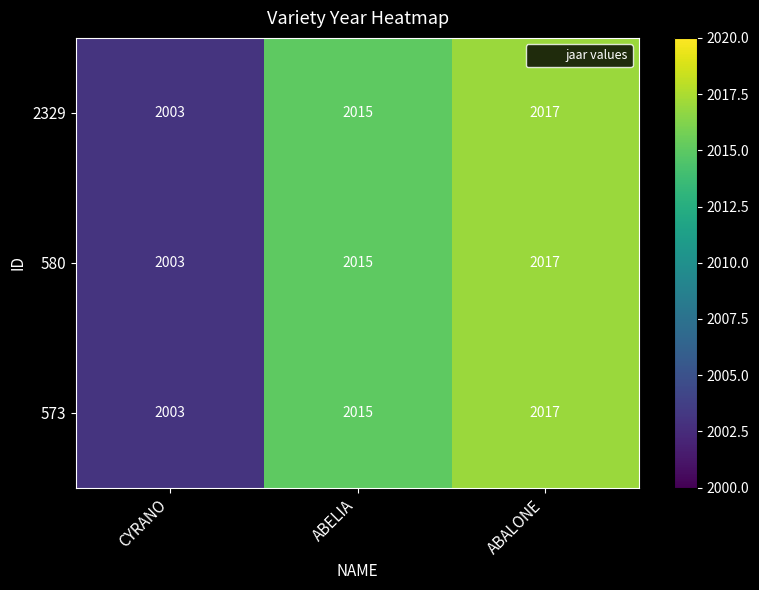

At how many categories does at least one series exceed 2012?

2